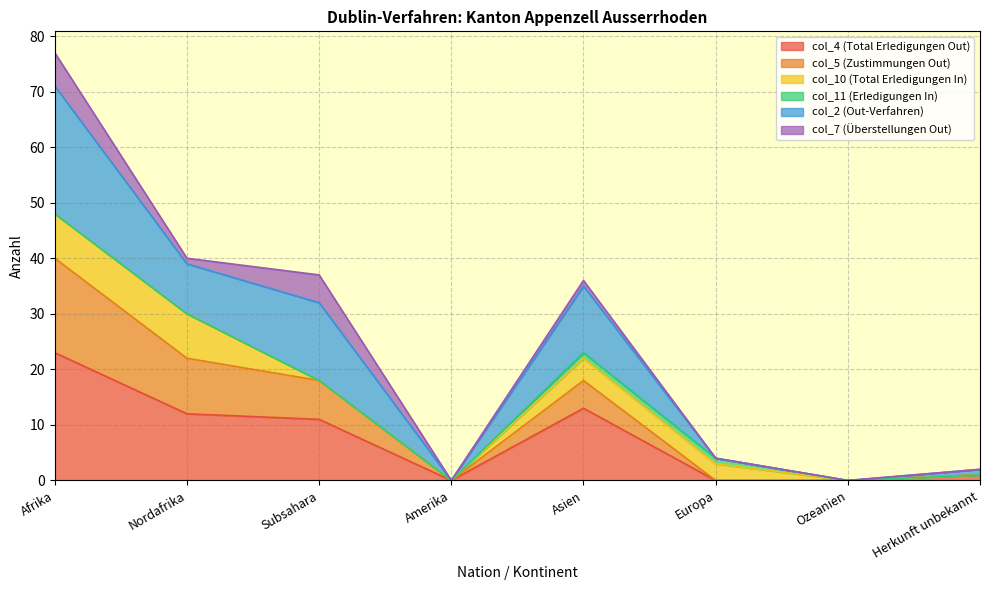

List the labels in order of col_4 (Total Erledigungen Out) value, largest first.

Afrika, Asien, Nordafrika, Subsahara, Herkunft unbekannt, Amerika, Europa, Ozeanien